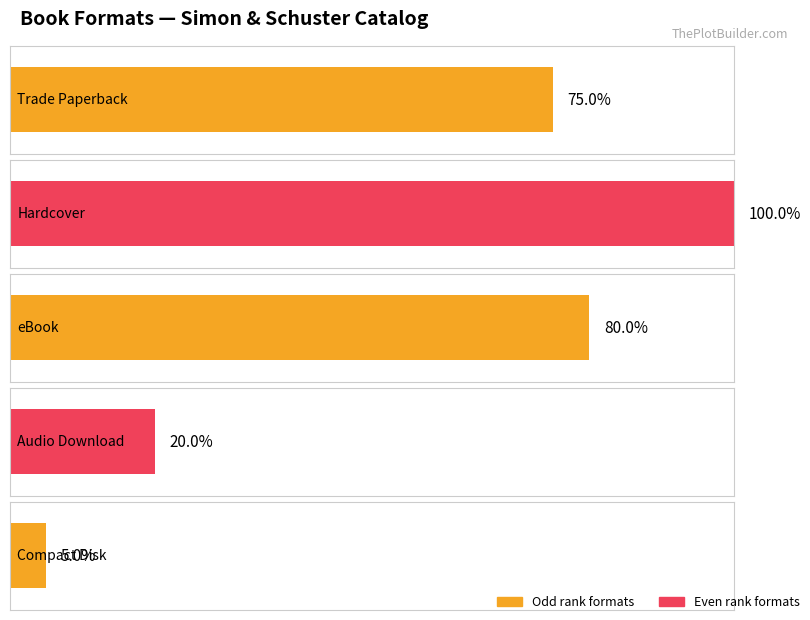

List the labels in order of value, largest first.

Hardcover, eBook, Trade Paperback, Audio Download, Compact Disk